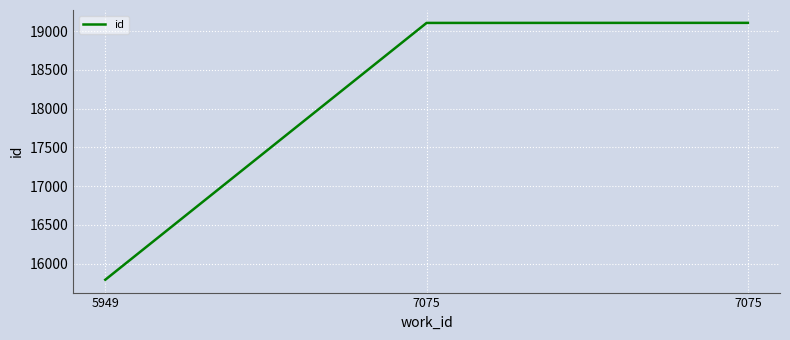

Rank the categories by value from lowest to highest.

5949, 7075, 7075